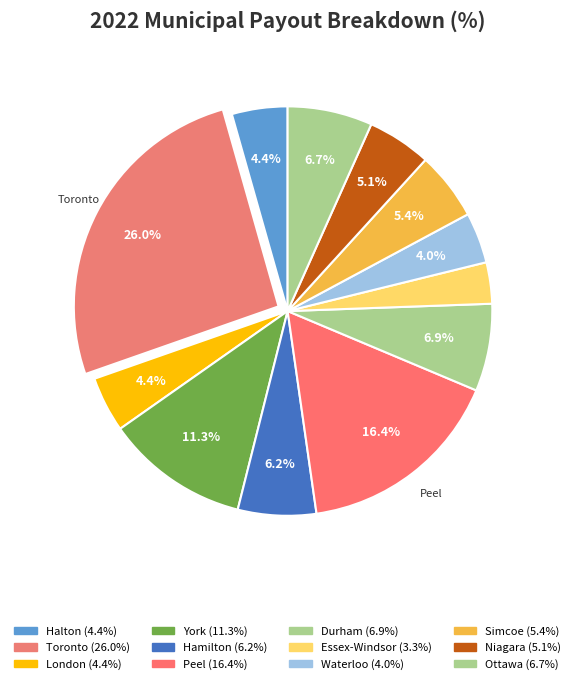

Is there any slice that represents more than half of the pie?

No